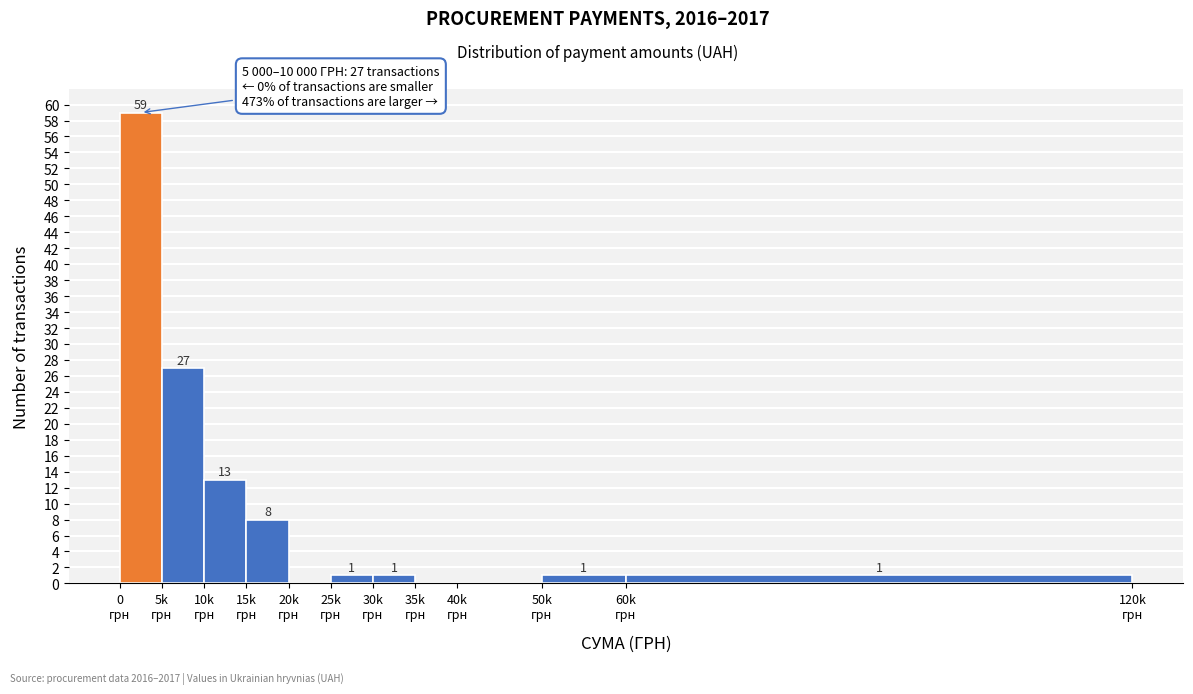

What is the greatest value displayed?

59